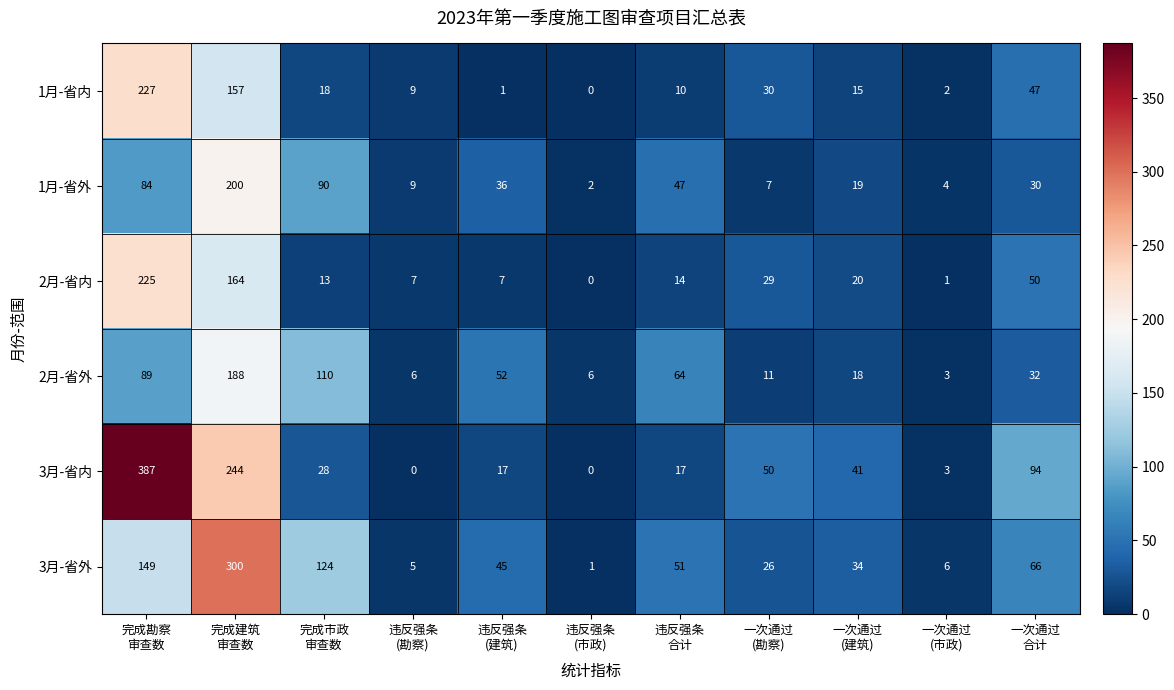

List the series in order of their peak value, highest first.

3月-省内, 3月-省外, 1月-省内, 2月-省内, 1月-省外, 2月-省外